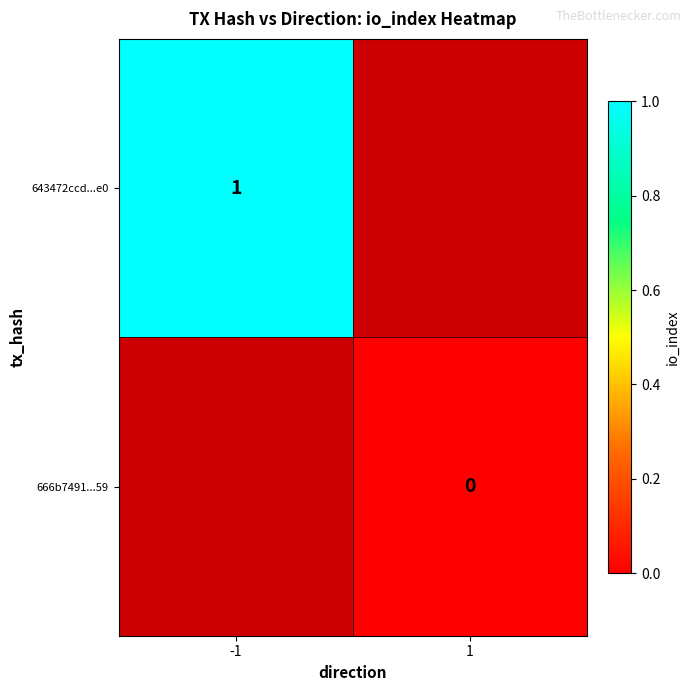

Is it true that 643472ccd...e0 equals 0 at -1?

False